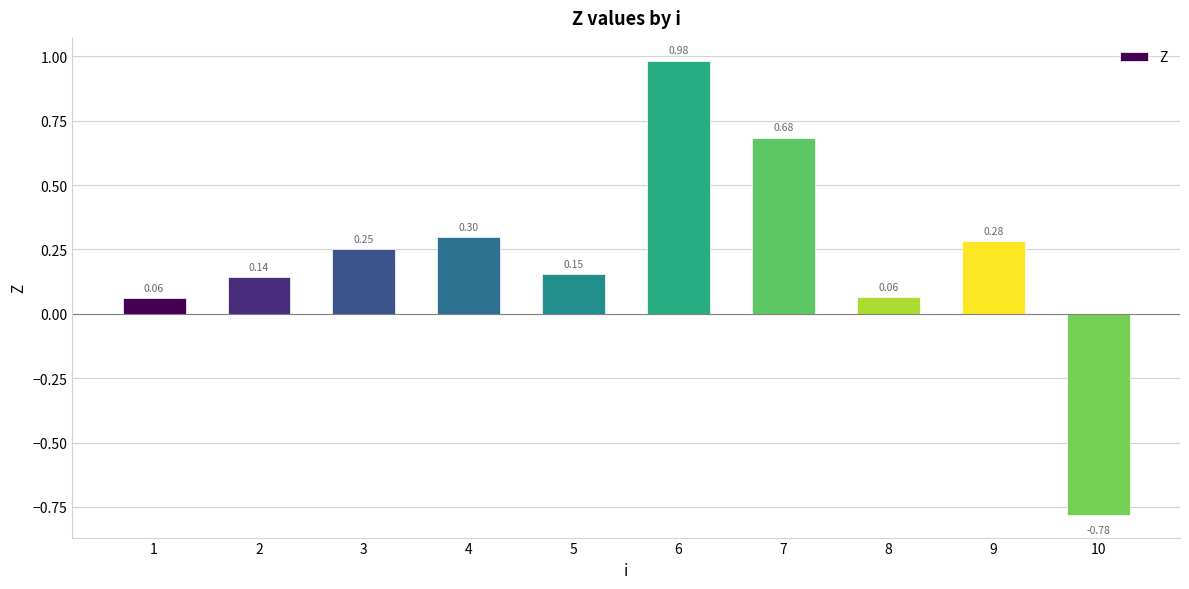

How many data points are above 0?

9